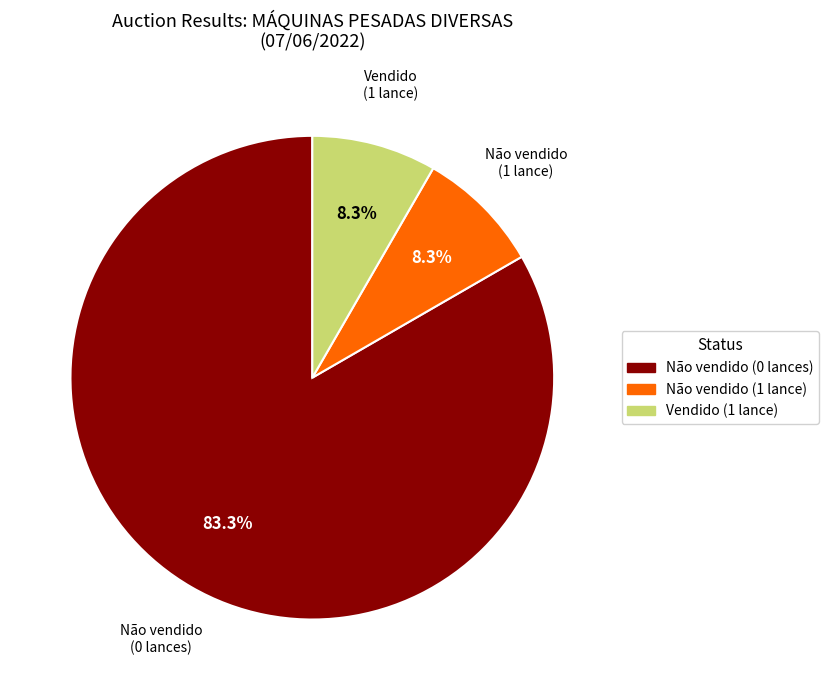

Combined, what portion of the pie is Vendido (1 lance) and Não vendido (0 lances)?

91.7%